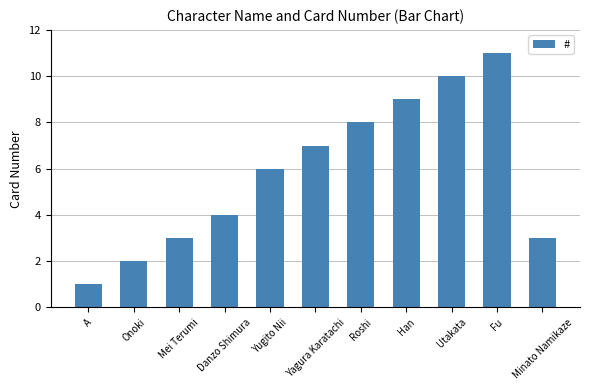

What is the approximate value at Mei Terumi?

3